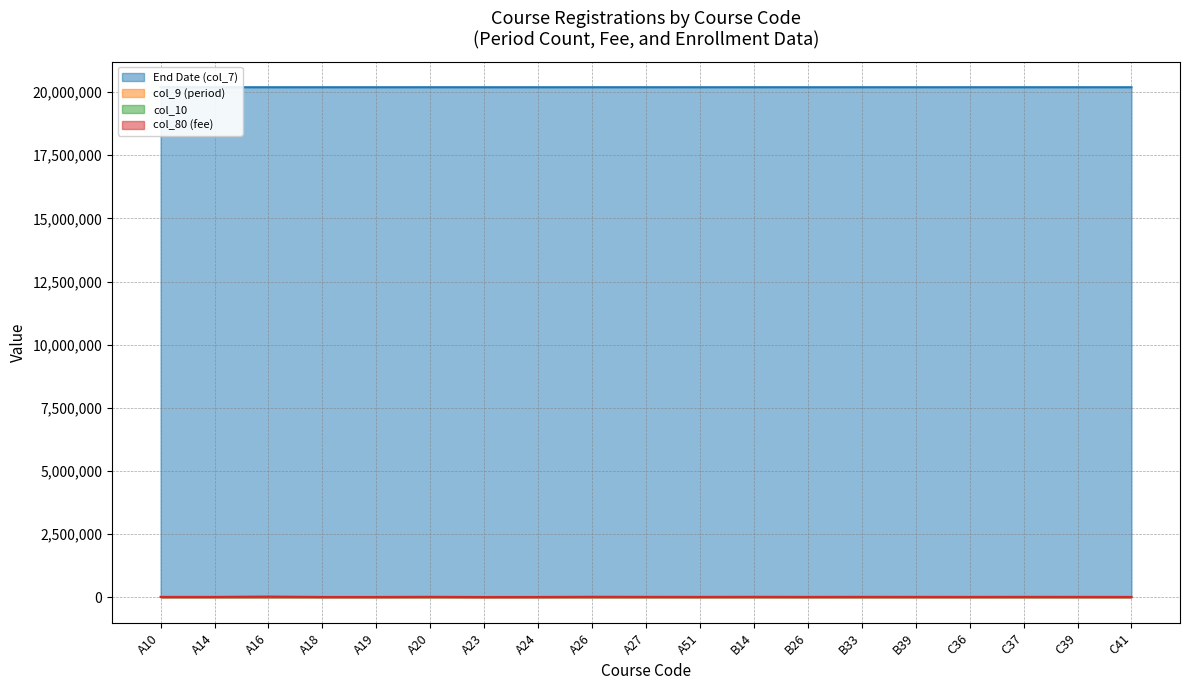

What position from the right is B26?

7